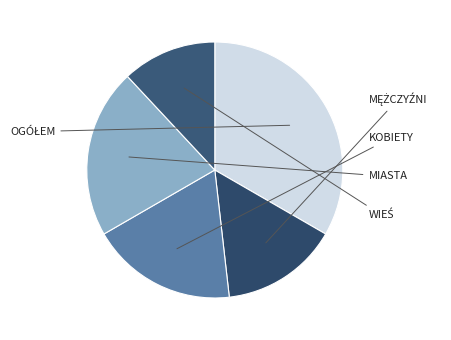

Count the number of slices in the pie.

5